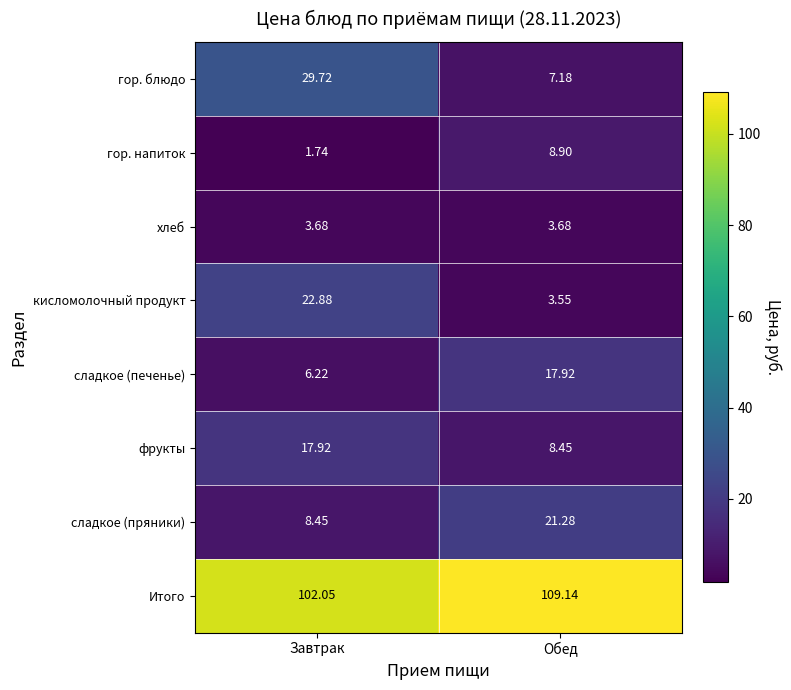

Rank the categories by сладкое (пряники) value from highest to lowest.

Обед, Завтрак